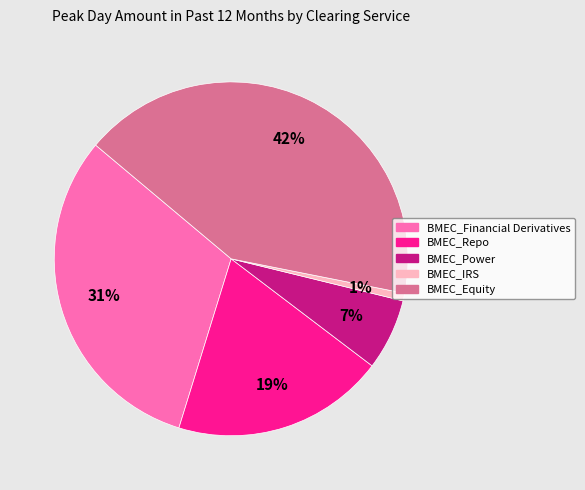

Which has a higher value, BMEC_Repo or BMEC_Financial Derivatives?

BMEC_Financial Derivatives